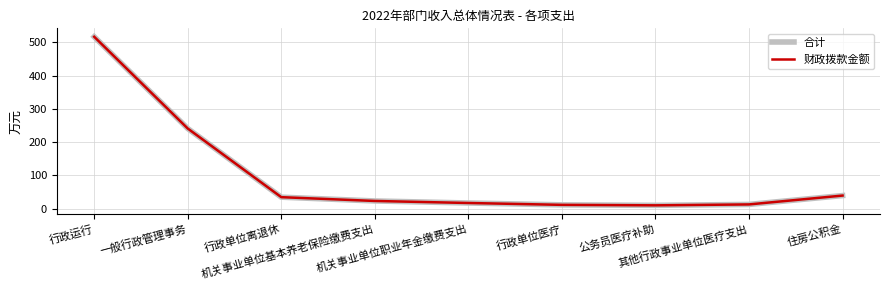

Does the chart display data point markers on the line(s)?

No